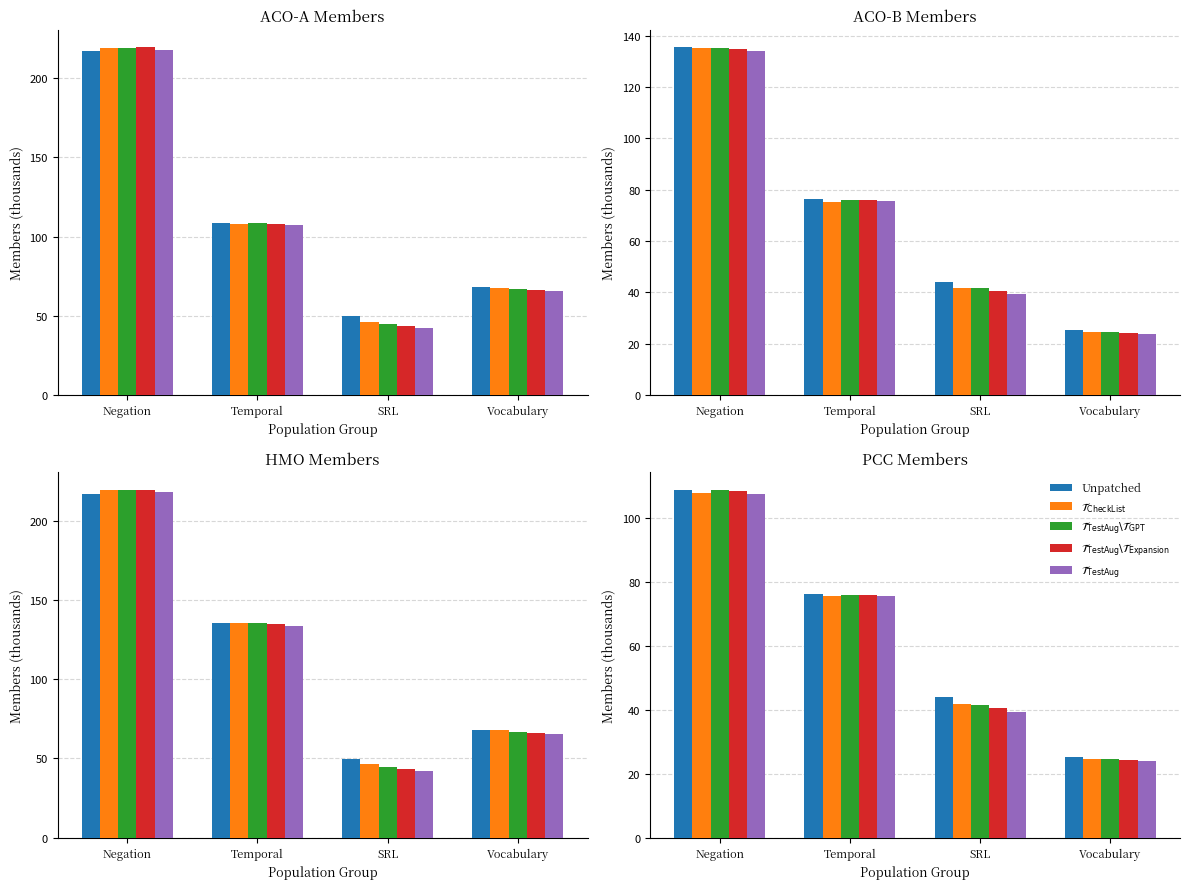

Does the chart contain stacked bars?

No